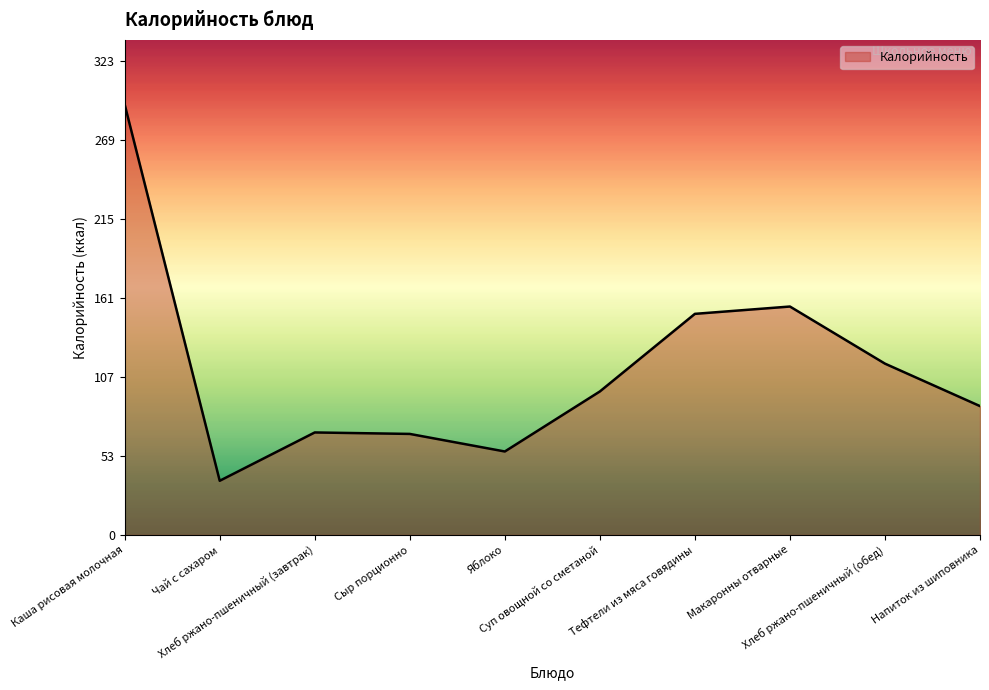

How many lines are shown in the chart?

1